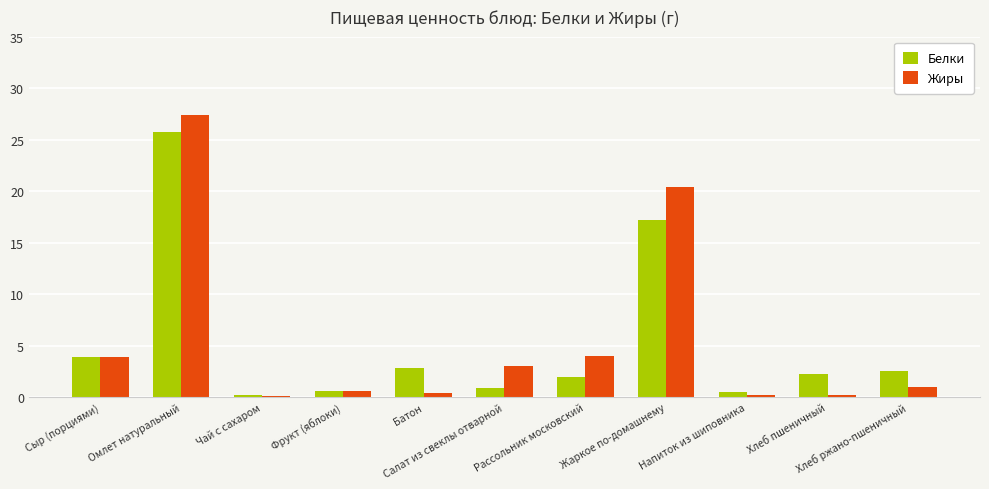

How many groups of bars are there?

11